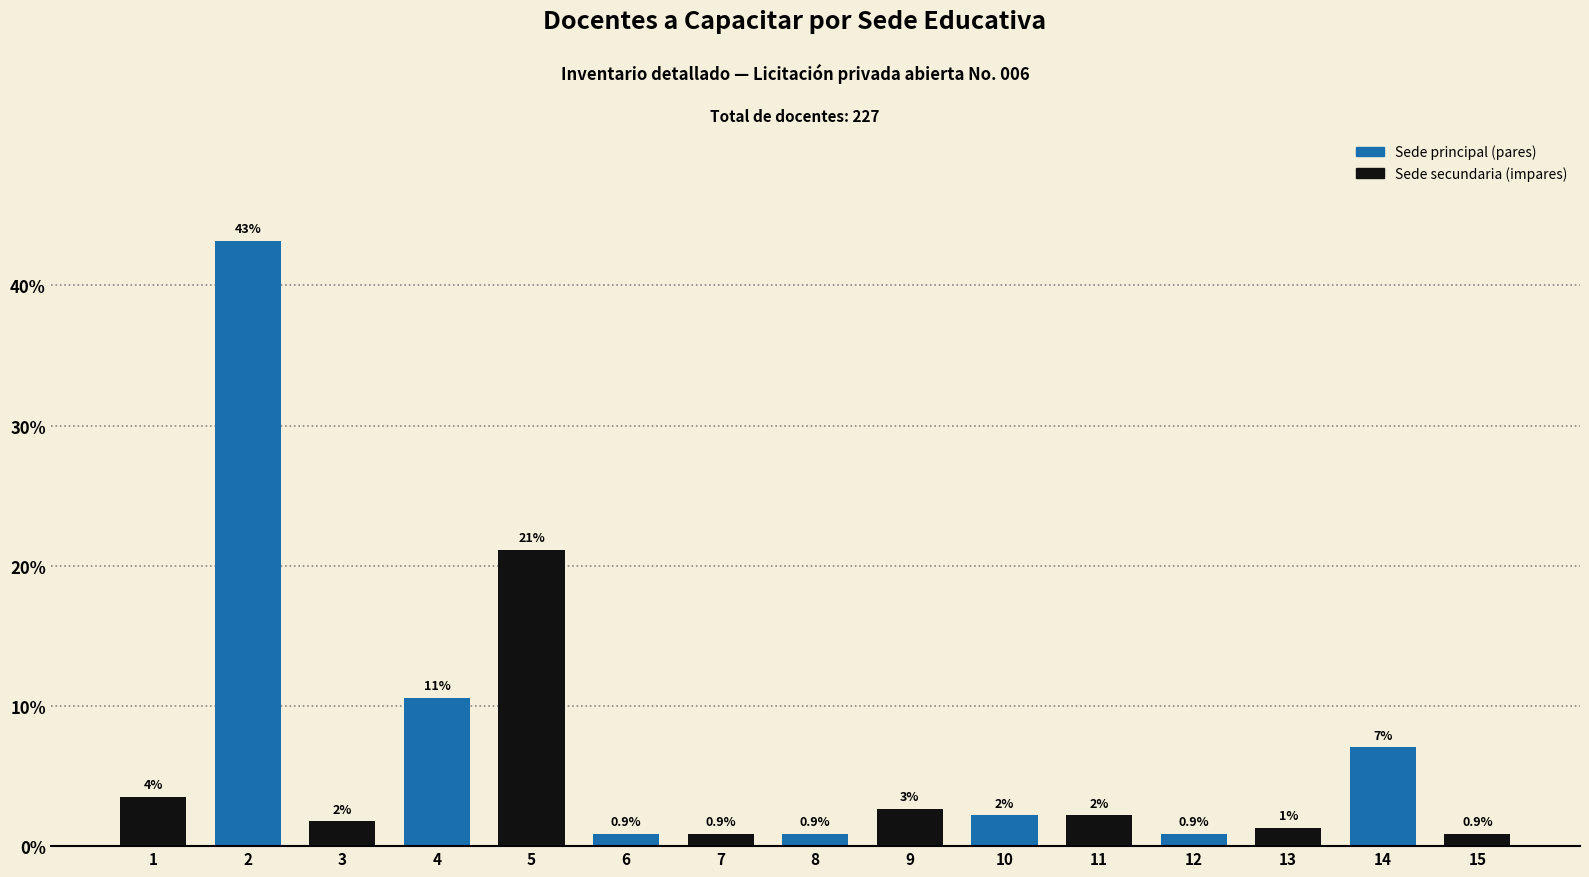

What is the change in value from 13 to 14?

+5.7